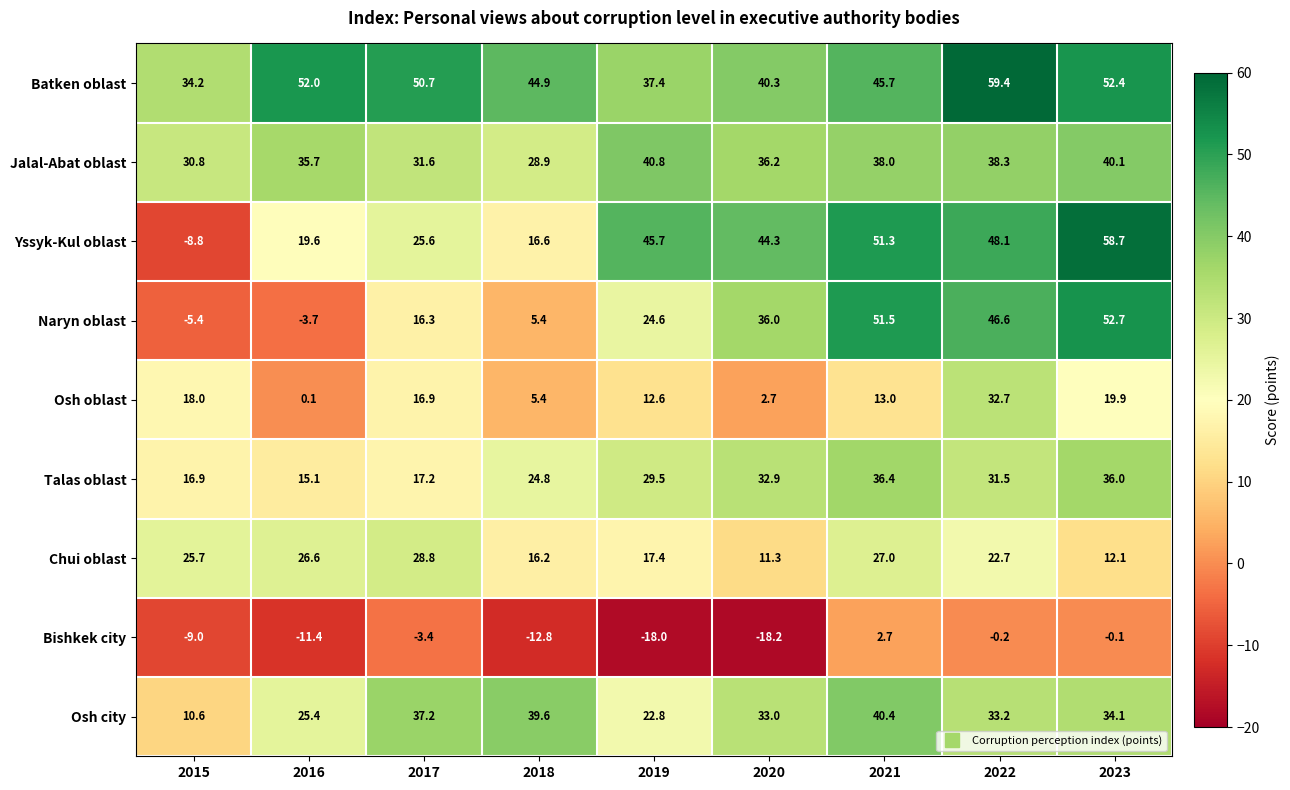

Which series has the widest spread of values?

Yssyk-Kul oblast